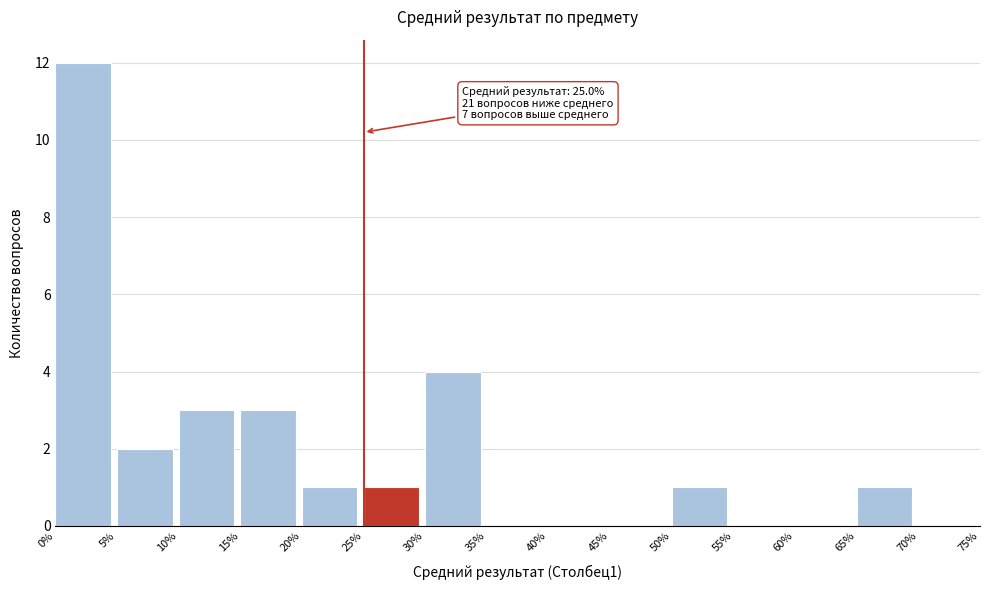

Which range on the x-axis has the tallest bar?

0% to 5%